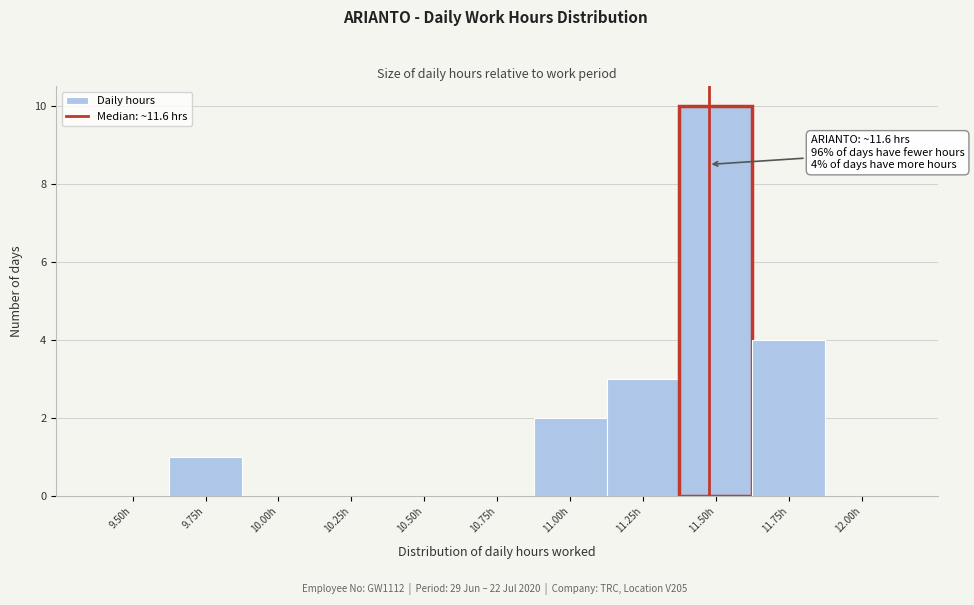

Reading left to right, transcribe all the data shown in this chart.

9.50h=0	9.75h=1	10.00h=0	10.25h=0	10.50h=0	10.75h=0	11.00h=2	11.25h=3	11.50h=10	11.75h=4	12.00h=0